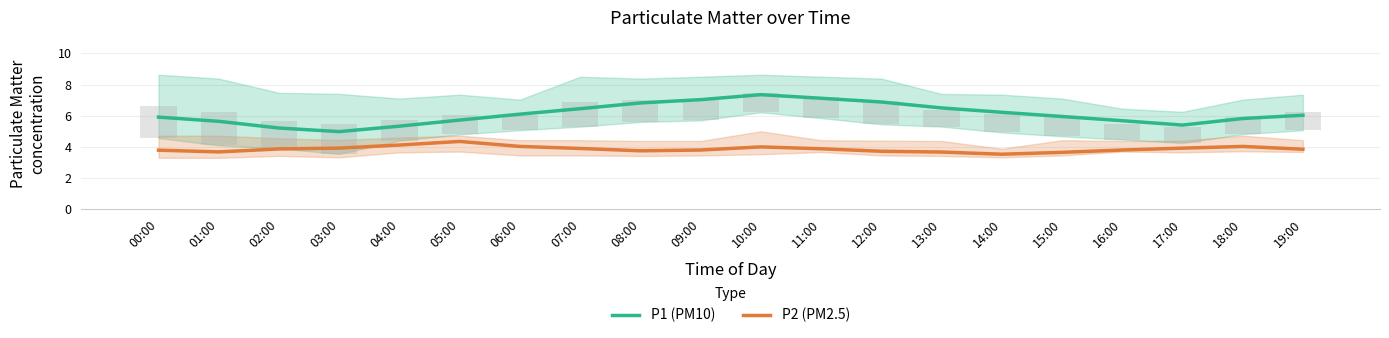

Which series has the largest total across all categories?

P1 (PM10)